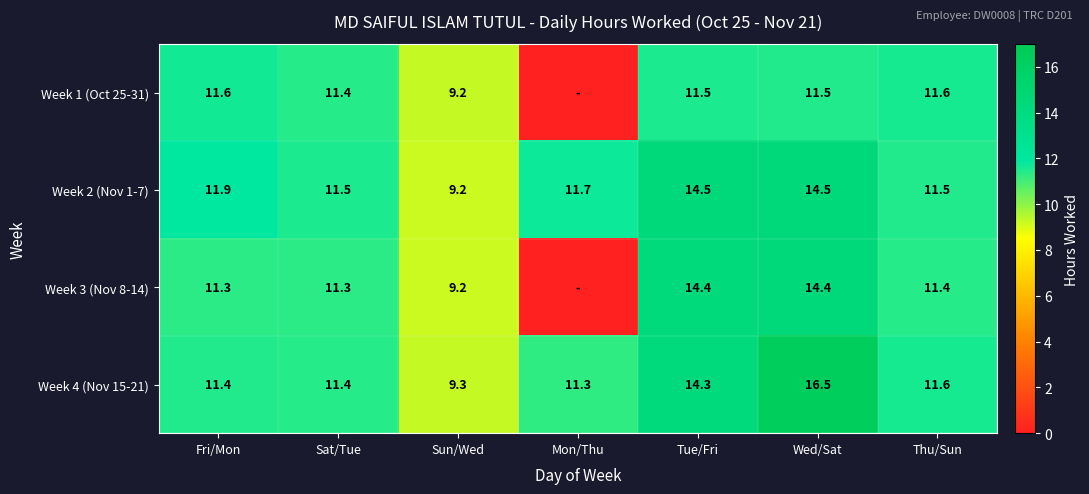

What is the difference between the highest and lowest values at Thu/Sun?

0.2